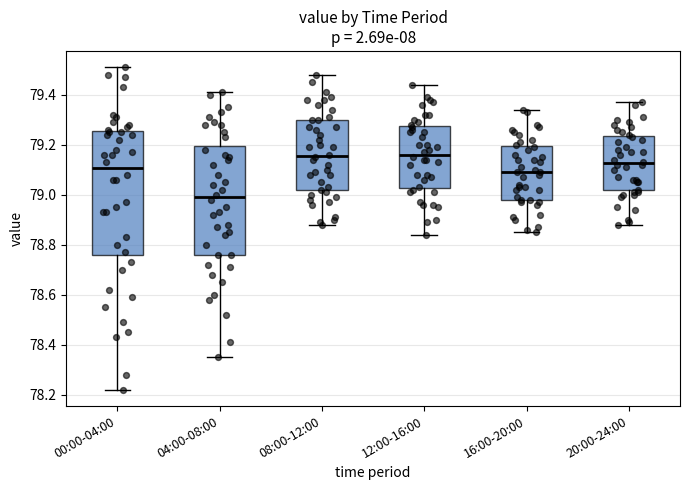

Which box is the tallest, from its lower edge to its upper edge?

00:00-04:00